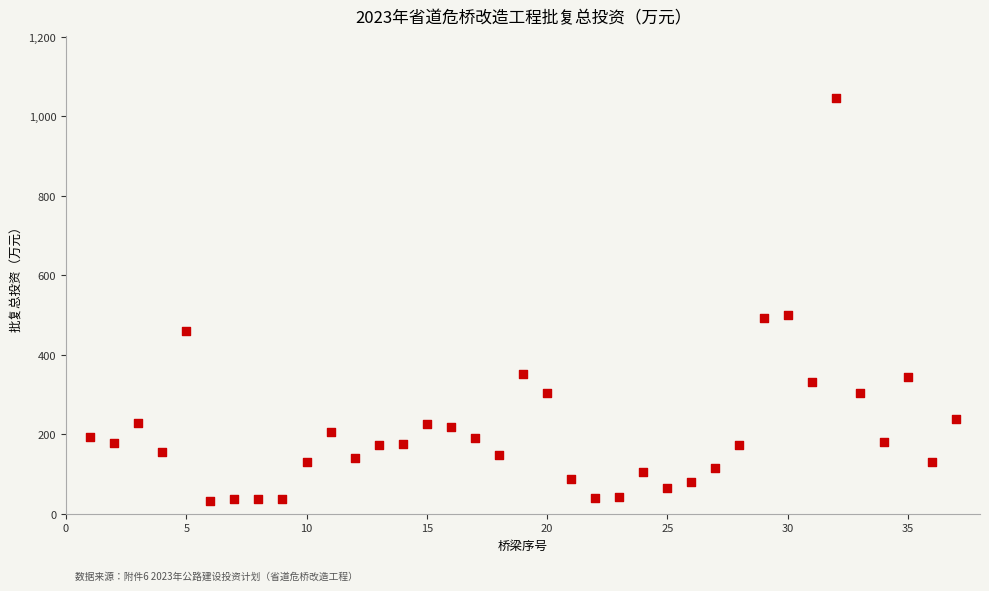

What is the range of Y values (max minus min)?

1012.4